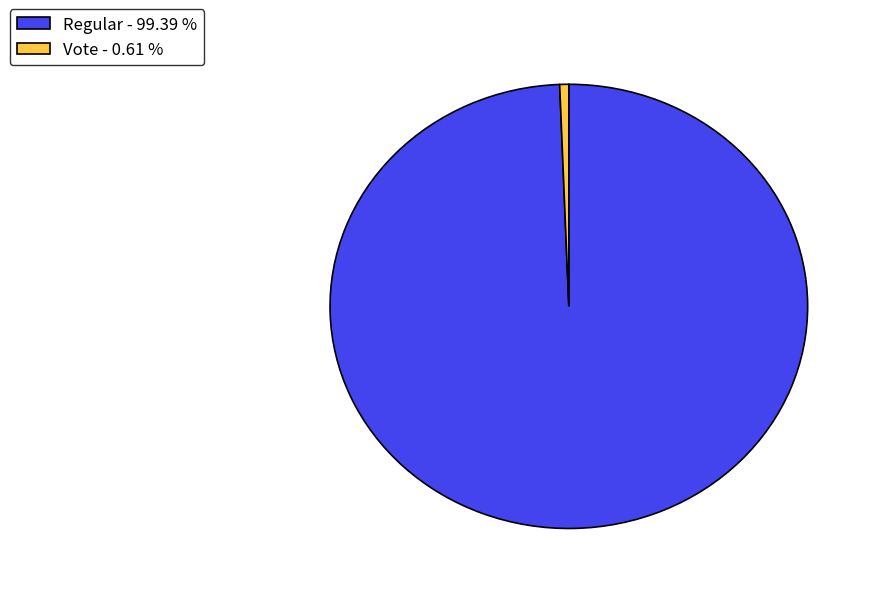

Is there a majority slice in this chart?

Yes